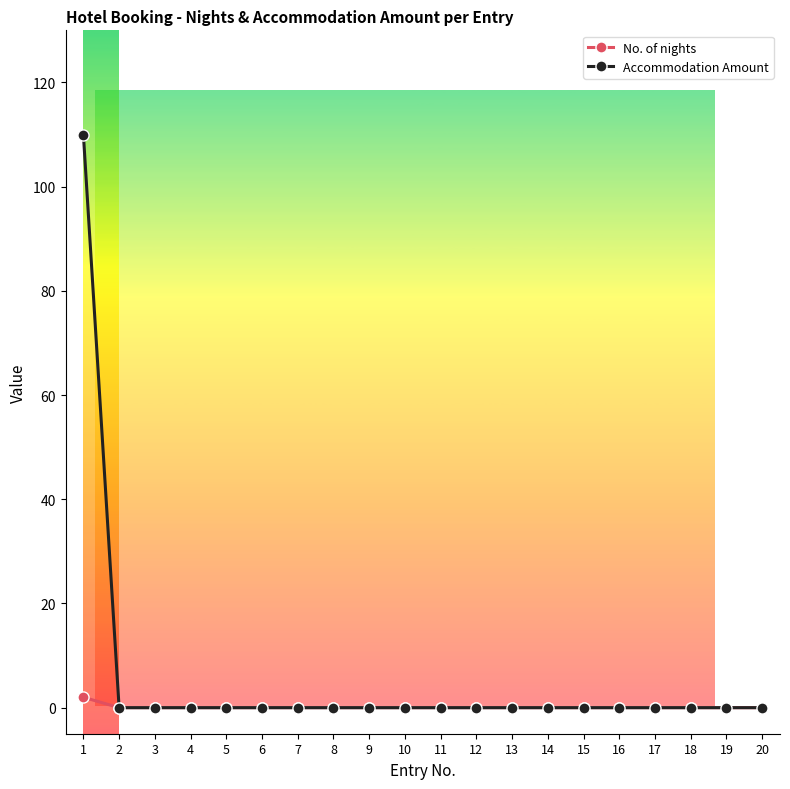

At which category is the sum across all series the highest?

1